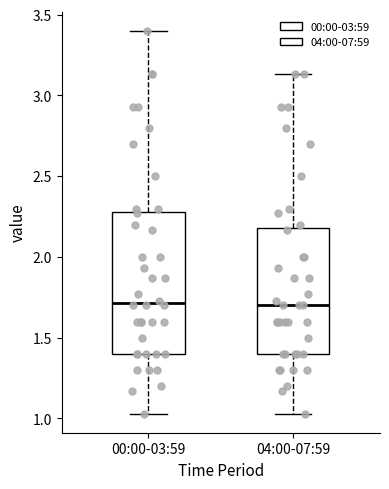

Reading left to right, transcribe this box plot: for each box, give where its median line is, the range the box spans, and where its two whiskers end, as read against the y-axis. The values are not printed on the chart, so give them approximately, as read against the axis.

00:00-03:59: median 1.70, box 1.40 to 2.30, whiskers 1.05 to 3.40
04:00-07:59: median 1.70, box 1.40 to 2.20, whiskers 1.05 to 3.15